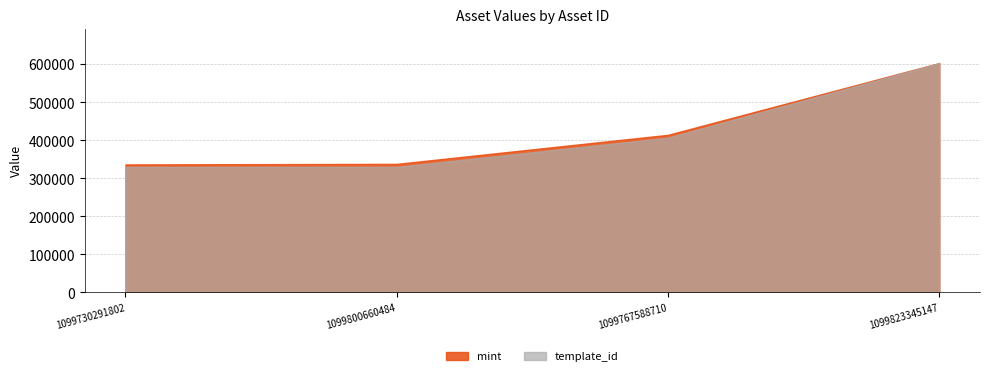

True or false: template_id has more than 2 points higher than both neighbors.

False